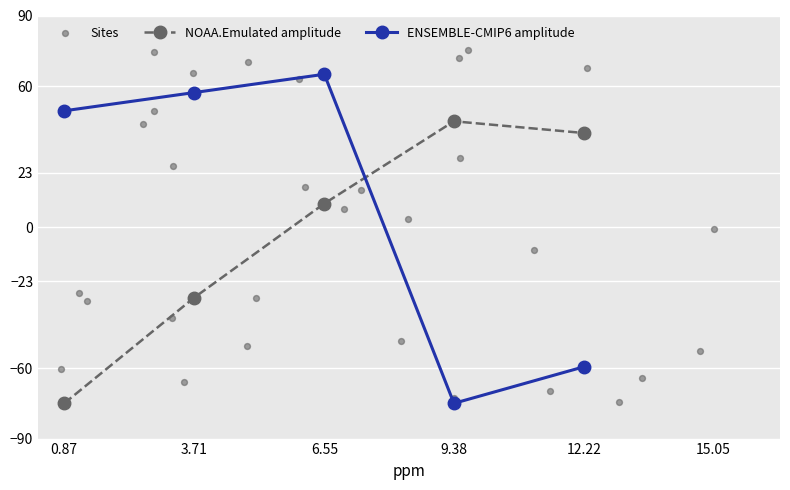

What is the value of the ENSEMBLE-CMIP6 amplitude point at the 5th from the left?

-59.4